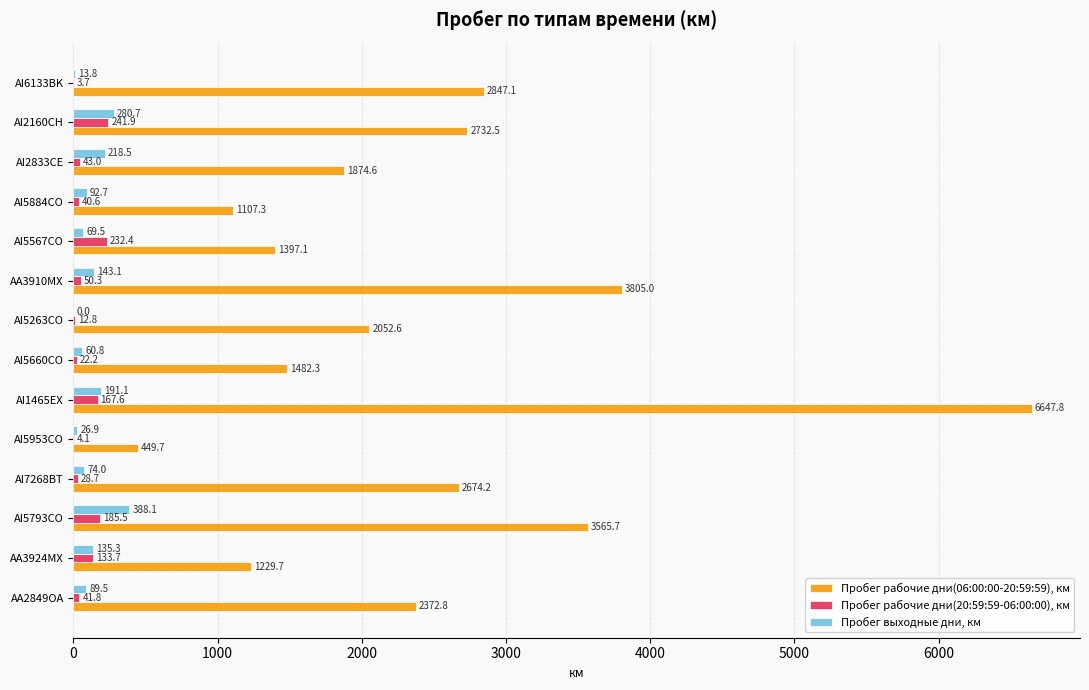

Between AI7268BT and AI2833CE, which series saw the biggest shift?

Пробег рабочие дни(06:00:00-20:59:59), км